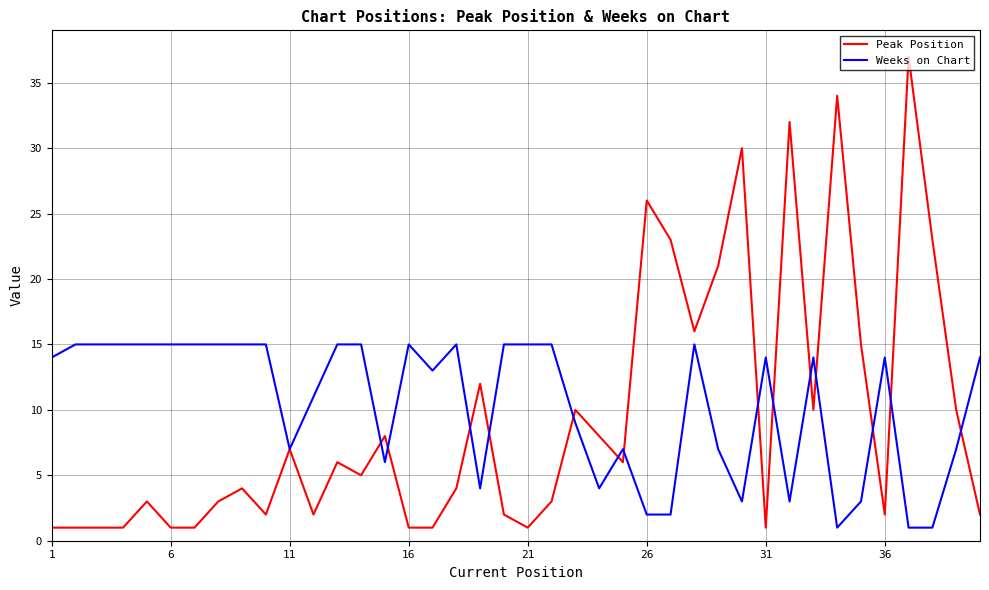

List the series in order of their peak value, lowest first.

Weeks on Chart, Peak Position